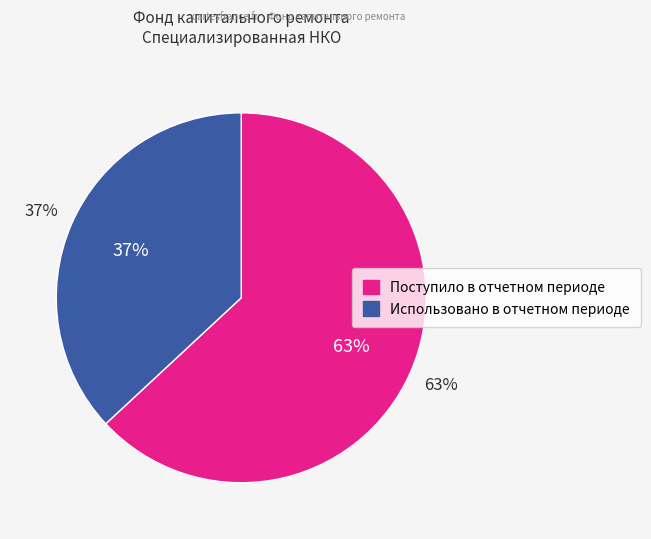

Rank the categories by value from lowest to highest.

Использовано в отчетном периоде, Поступило в отчетном периоде